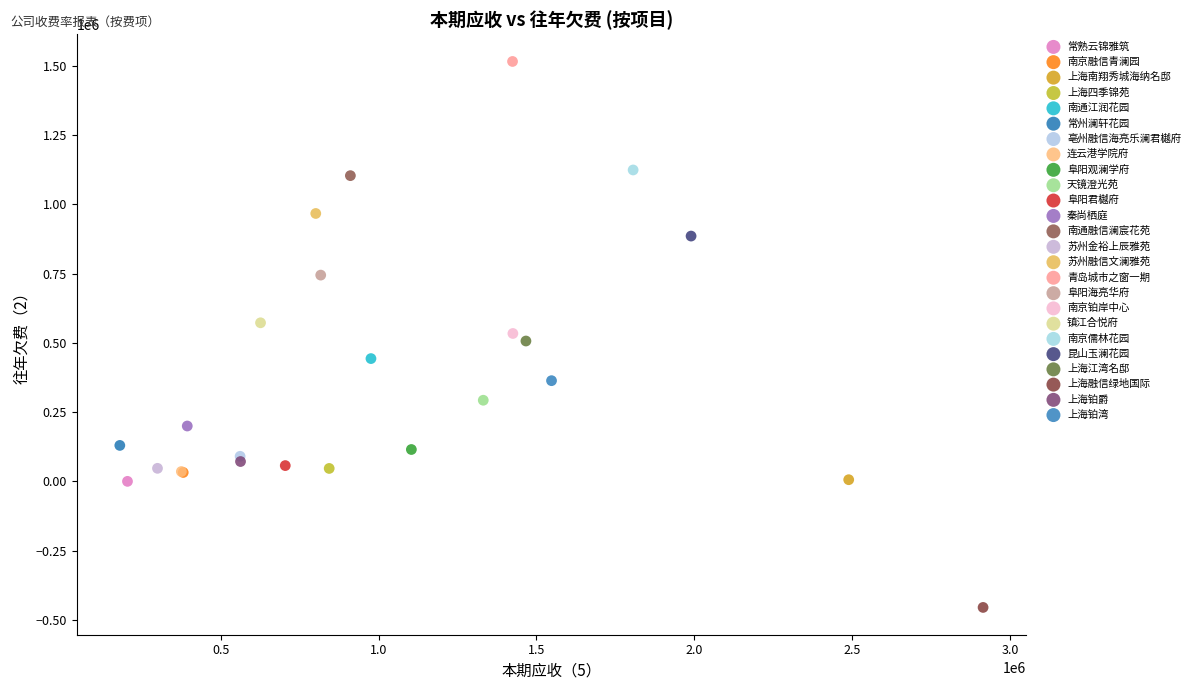

What are all the series names shown in the legend?

常熟云锦雅筑, 南京融信青澜园, 上海南翔秀城海纳名邸, 上海四季锦苑, 南通江润花园, 常州澜轩花园, 亳州融信海亮乐澜君樾府, 连云港学院府, 阜阳观澜学府, 天镜澄光苑, 阜阳君樾府, 秦尚栖庭, 南通融信澜宸花苑, 苏州金裕上辰雅苑, 苏州融信文澜雅苑, 青岛城市之窗一期, 阜阳海亮华府, 南京铂岸中心, 镇江合悦府, 南京儒林花园, 昆山玉澜花园, 上海江湾名邸, 上海融信绿地国际, 上海铂爵, 上海铂湾